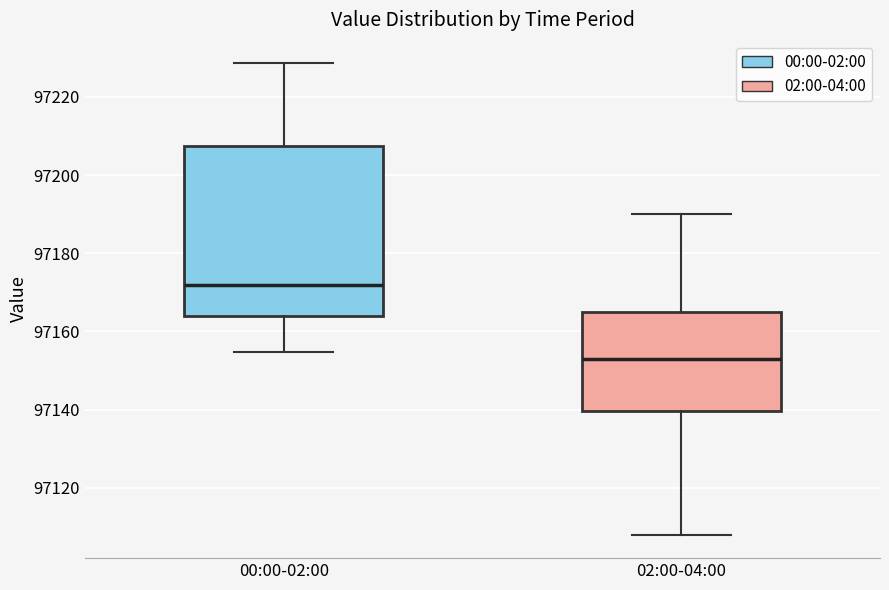

Reading left to right, transcribe this box plot: for each box, give where its median line is, the range the box spans, and where its two whiskers end, as read against the y-axis. The values are not printed on the chart, so give them approximately, as read against the axis.

00:00-02:00: median 97172, box 97164 to 97208, whiskers 97154 to 97228
02:00-04:00: median 97154, box 97140 to 97166, whiskers 97108 to 97190